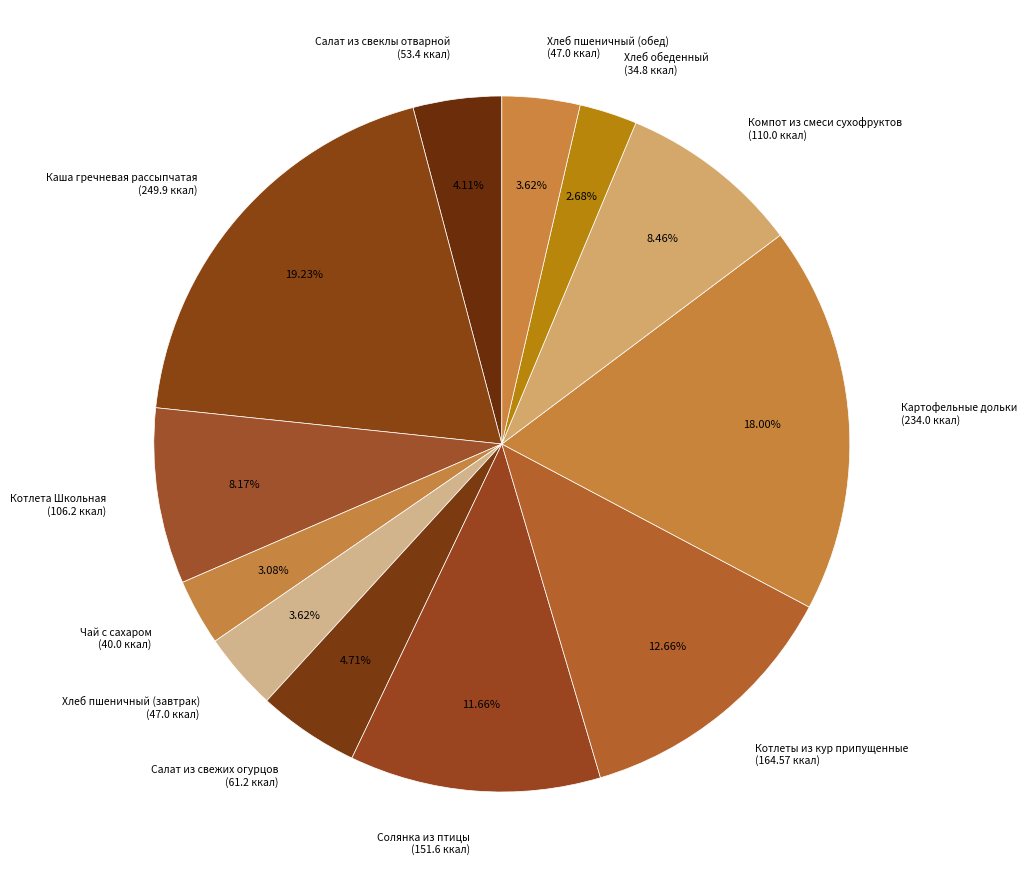

Is the sum of Картофельные дольки (234.0 ккал) and Хлеб пшеничный (обед) (47.0 ккал) greater than half?

No